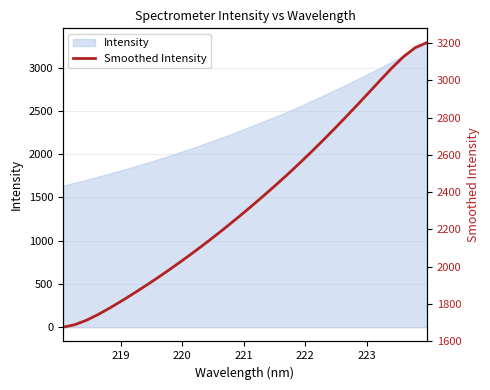

What is the difference between the second highest and second lowest values?

1486.0